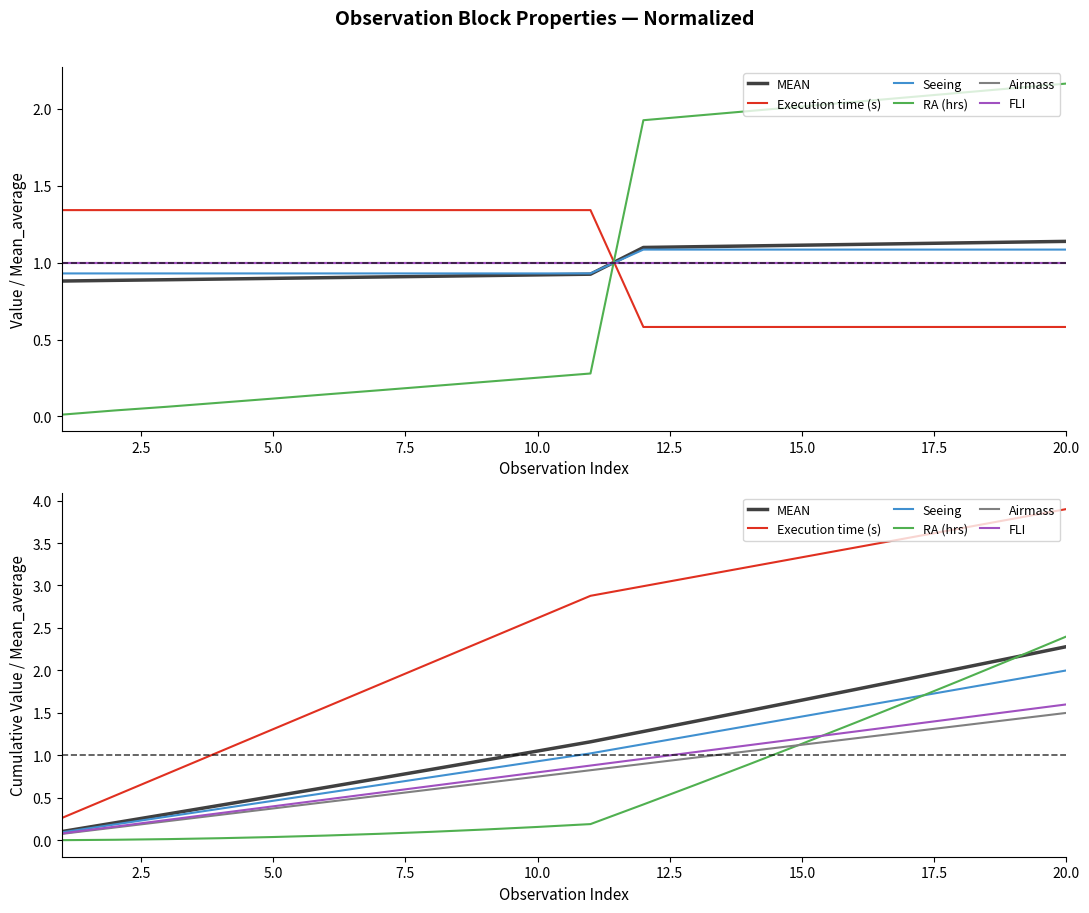

True or false: FLI and MEAN cross at least once.

False